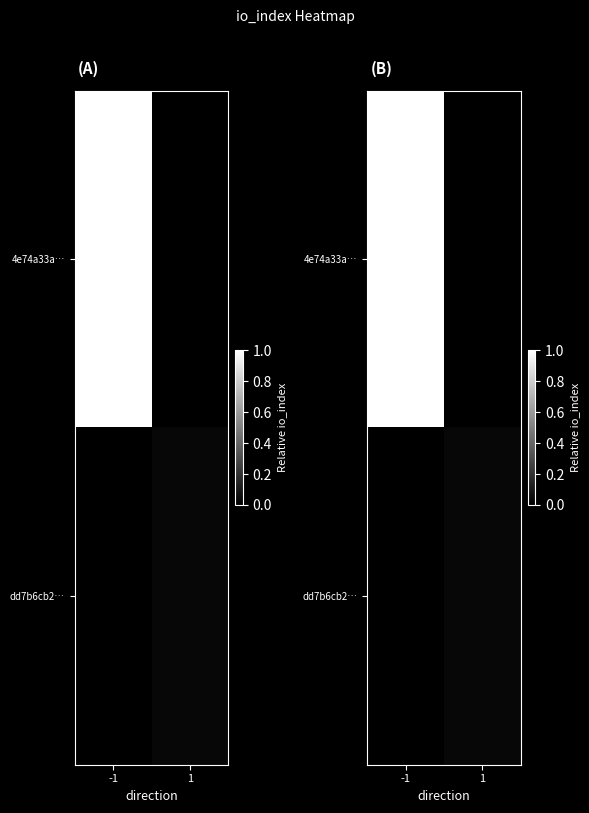

What is the sum of all 4e74a33a… values?

1.0